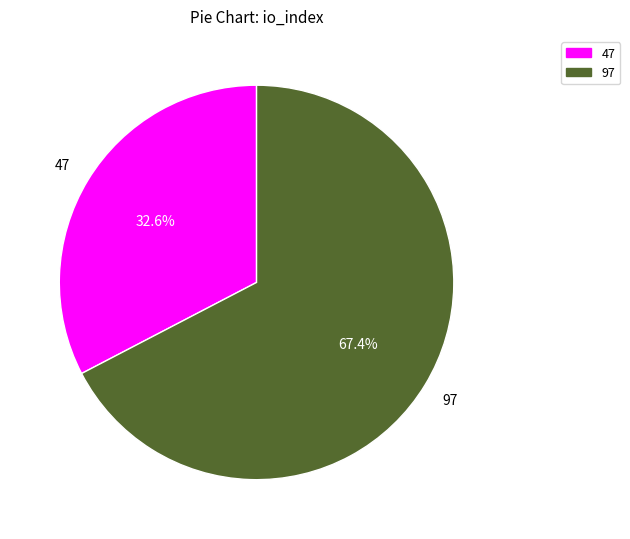

Which category has the biggest portion of the pie?

97